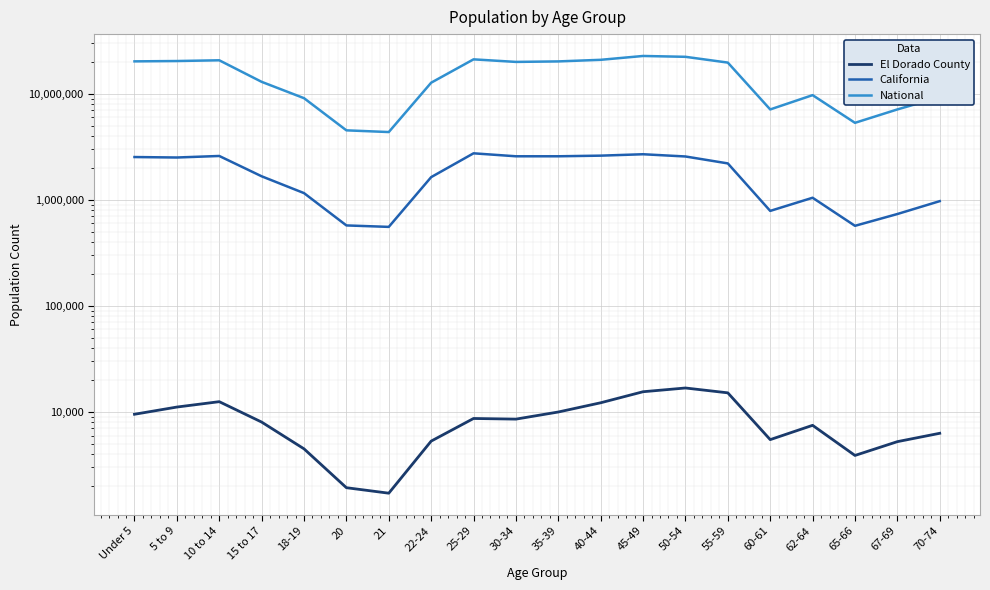

Between 18-19 and 67-69, which series saw the biggest shift?

National